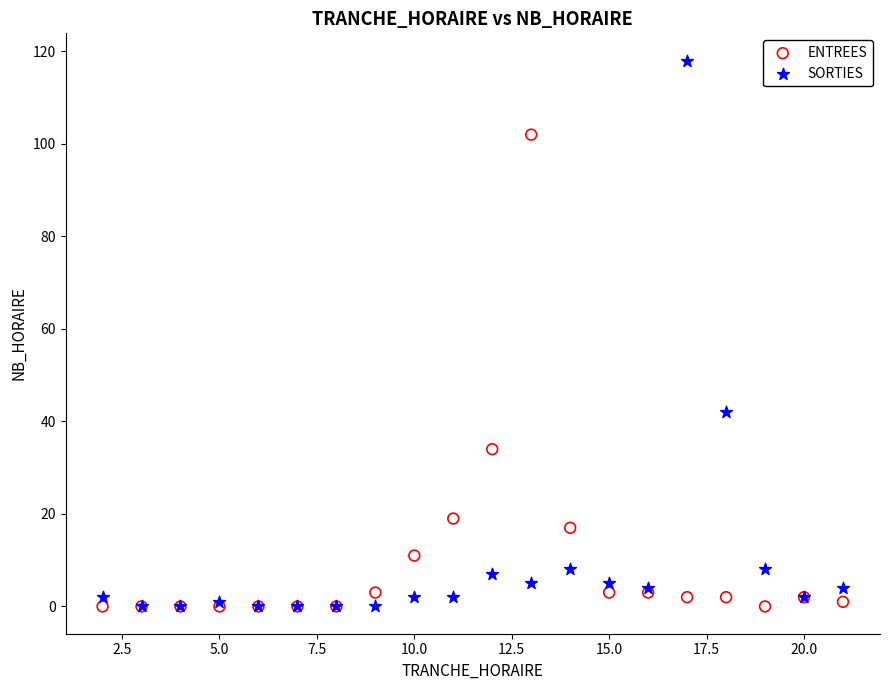

In the SORTIES series, what Y value is closest to 59?

42